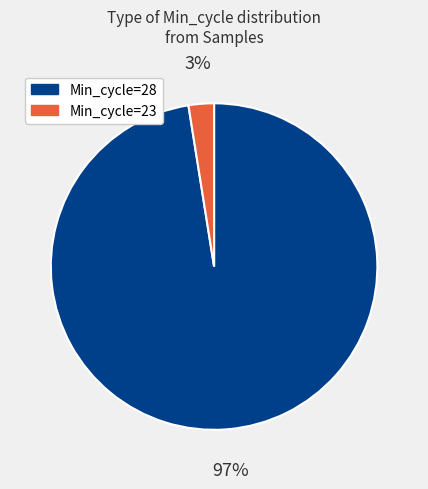

Count the number of slices in the pie.

2